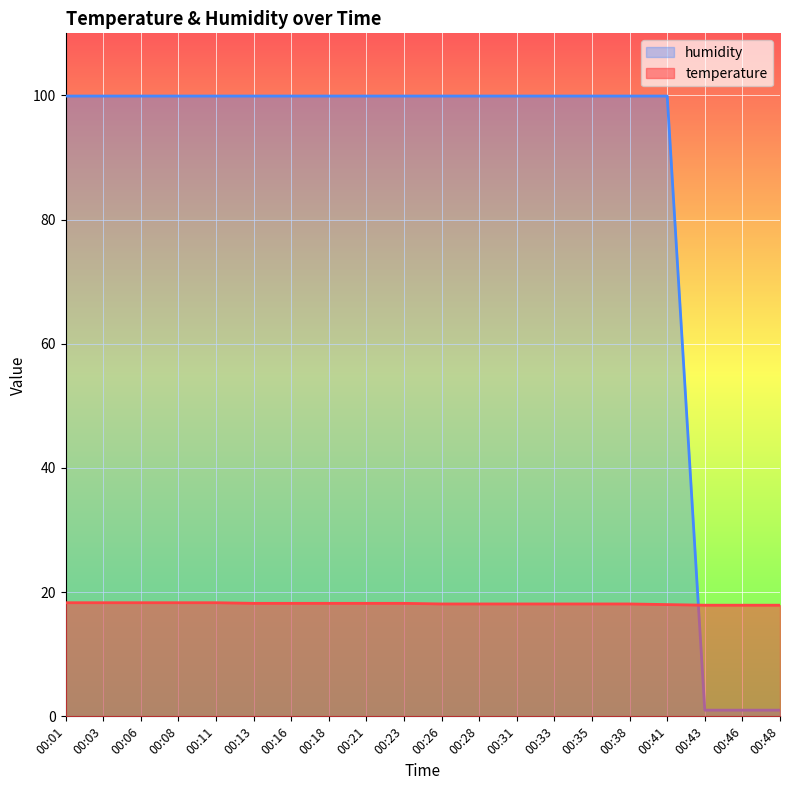

What are all the series names shown in the legend?

humidity, temperature